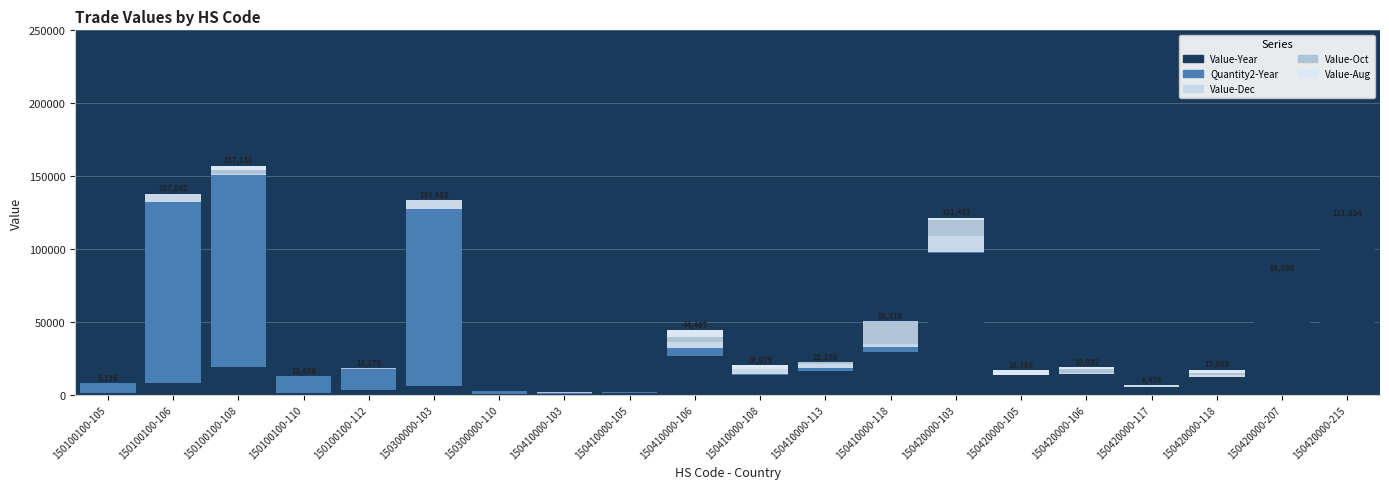

Does the chart contain stacked bars?

Yes